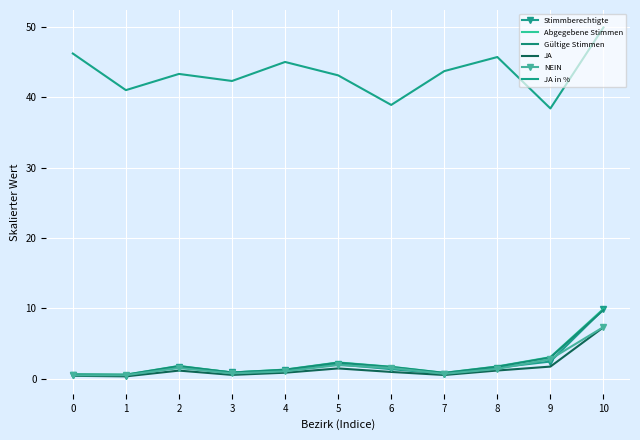

True or false: Abgegebene Stimmen and JA cross at least once.

False